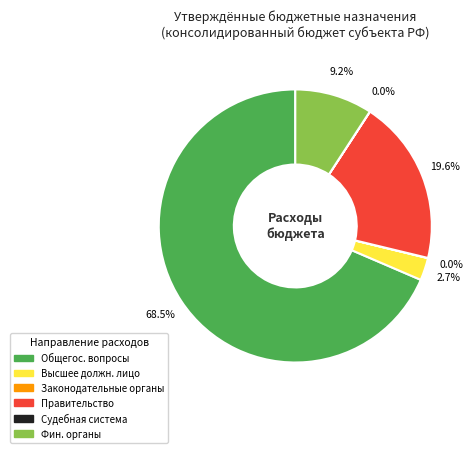

Is there any slice that represents more than half of the pie?

Yes